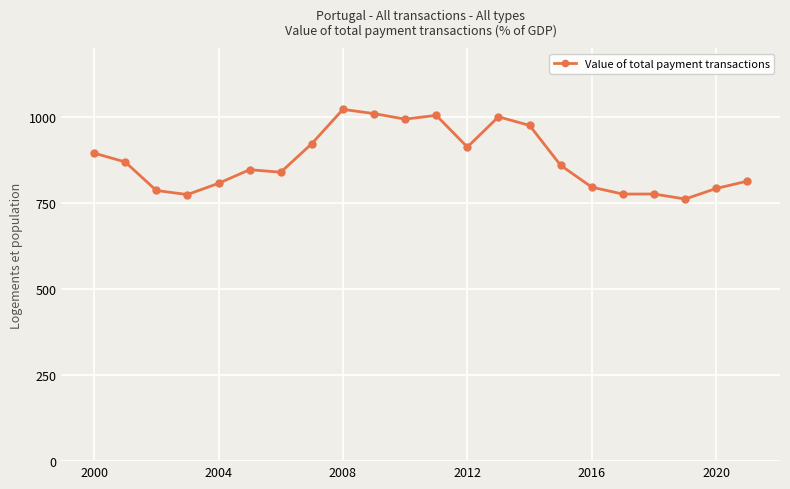

What is the difference between the second highest and second lowest values?

235.2